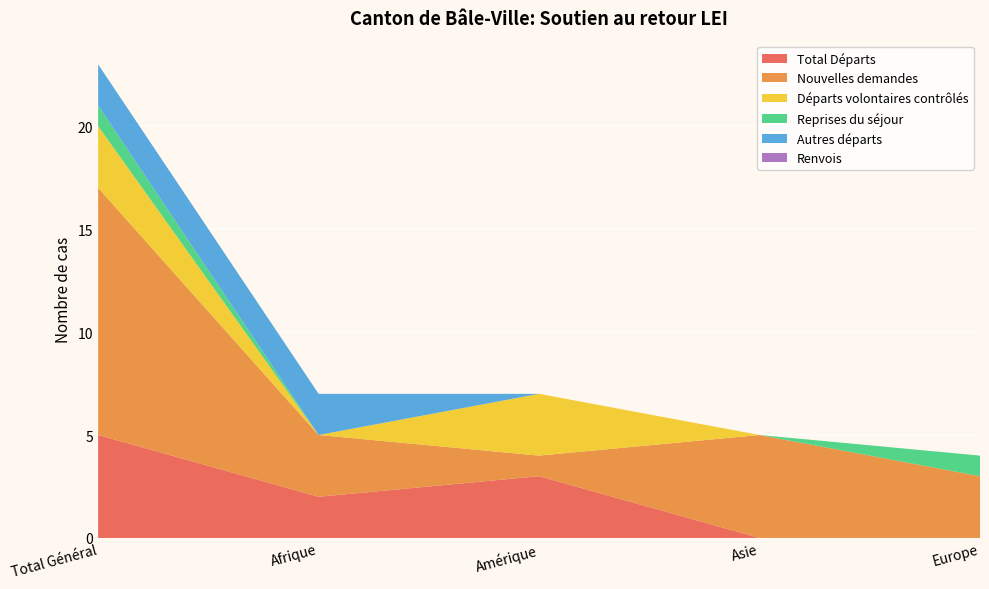

Reading right to left, transcribe all the data shown in this chart.

Total Départs: 0	0	3	2	5
Nouvelles demandes: 3	5	1	3	12
Départs volontaires contrôlés: 0	0	3	0	3
Reprises du séjour: 1	0	0	0	1
Autres départs: 0	0	0	2	2
Renvois: 0	0	0	0	0